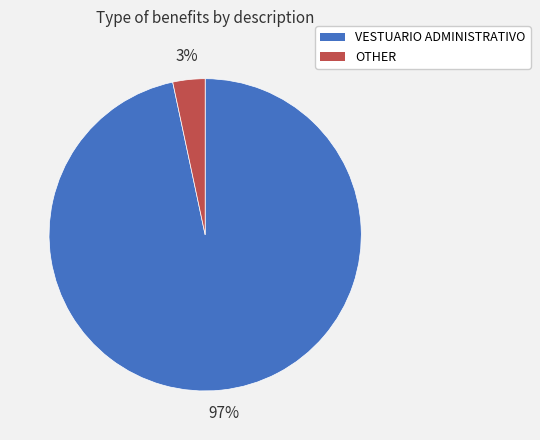

Is the sum of VESTUARIO ADMINISTRATIVO and OTHER greater than half?

Yes